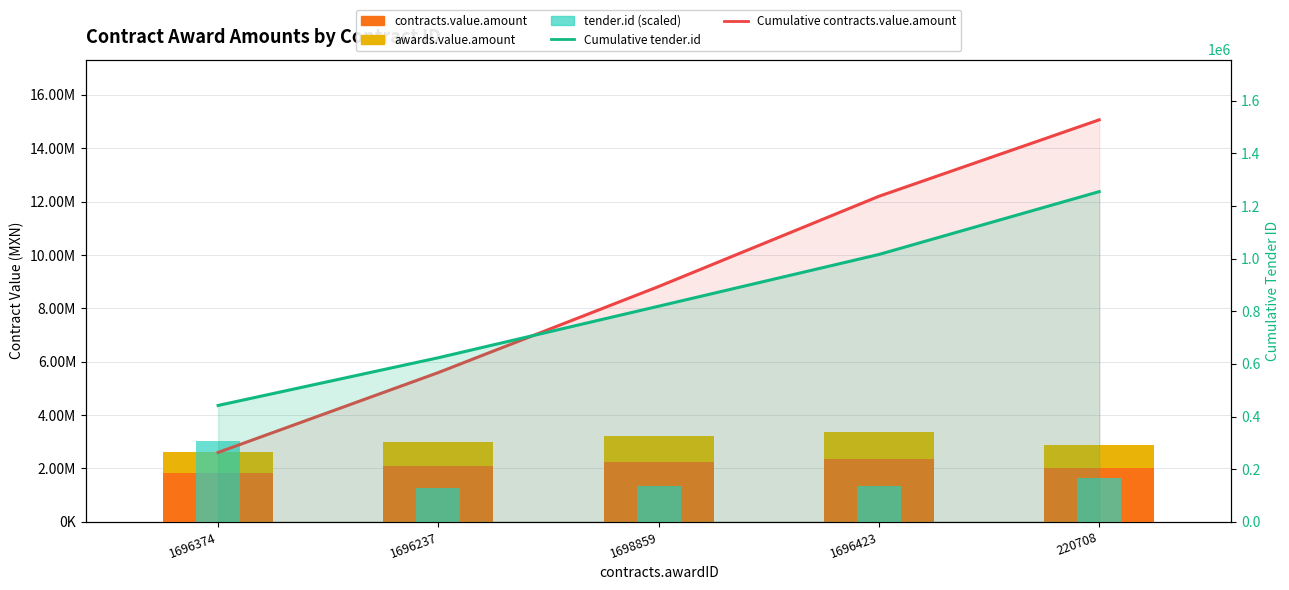

Is the value of Cumulative contracts.value.amount at 220708 greater than the value of Cumulative tender.id at 1696423?

Yes